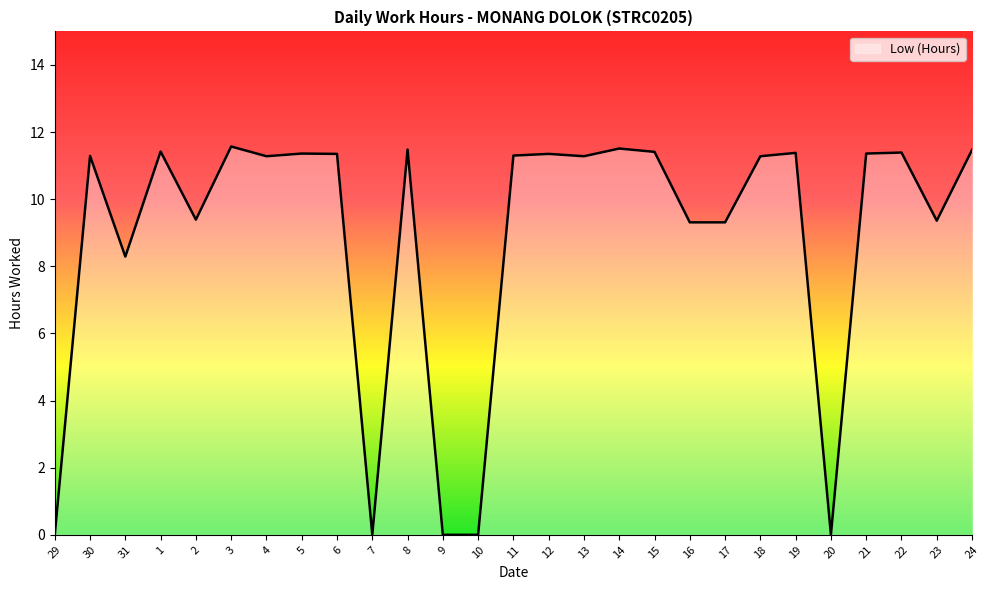

How many lines are shown in the chart?

1